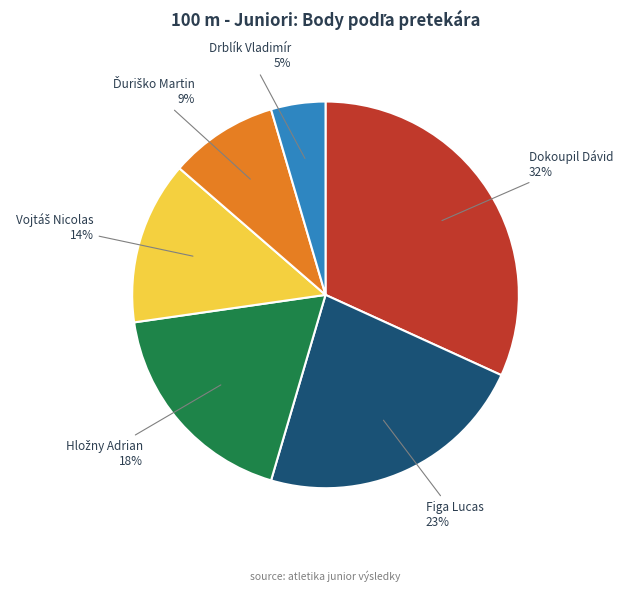

Does any single category account for the majority?

No